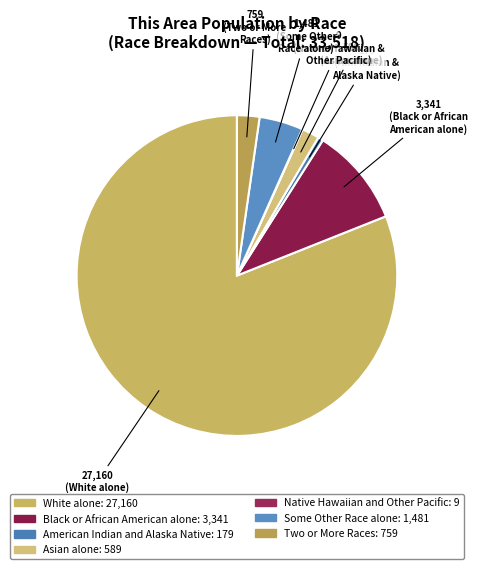

To the nearest percent, what is the combined percentage of Two or More Races and American Indian and Alaska Native?

3%